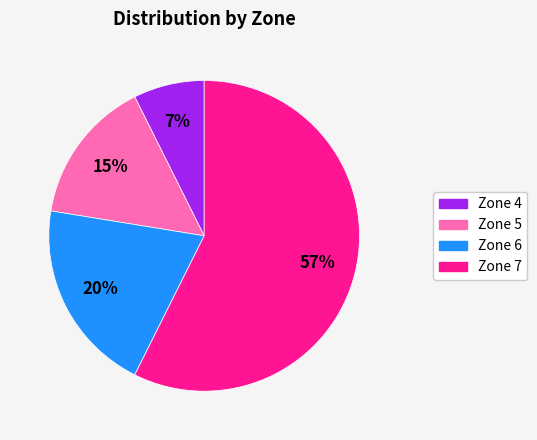

To the nearest percent, what portion does Zone 6 represent?

20%